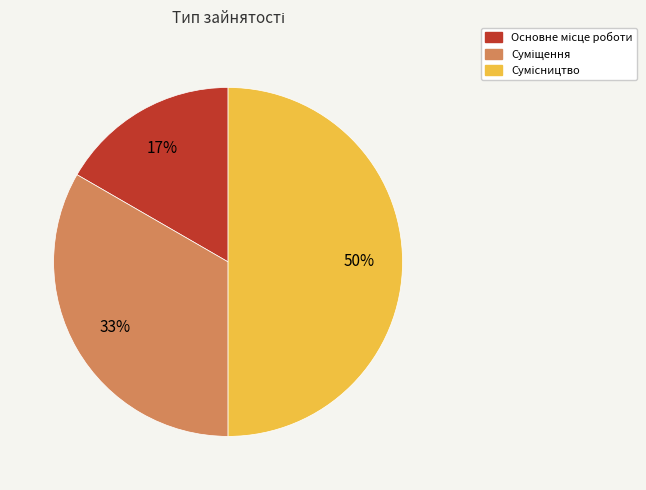

To the nearest percent, what is the average slice percentage?

33%